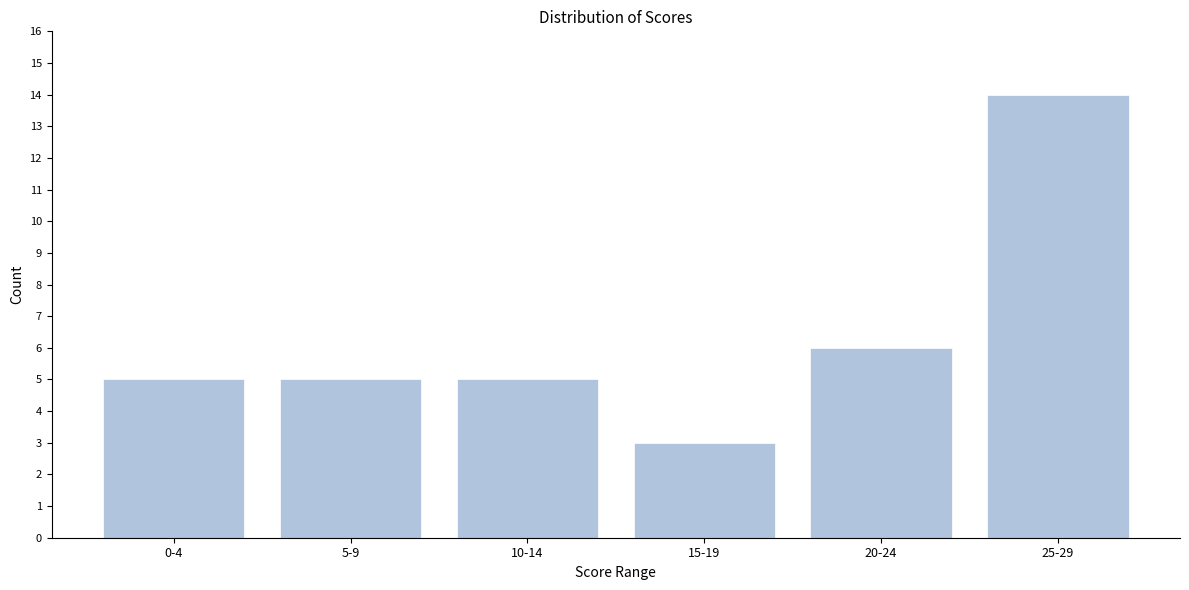

Reading left to right, list all the values displayed in this chart.

0-4=5	5-9=5	10-14=5	15-19=3	20-24=6	25-29=14